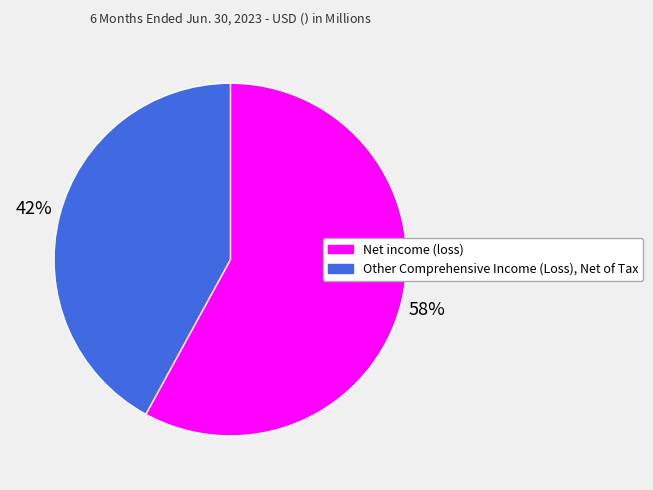

Does any single category account for the majority?

Yes